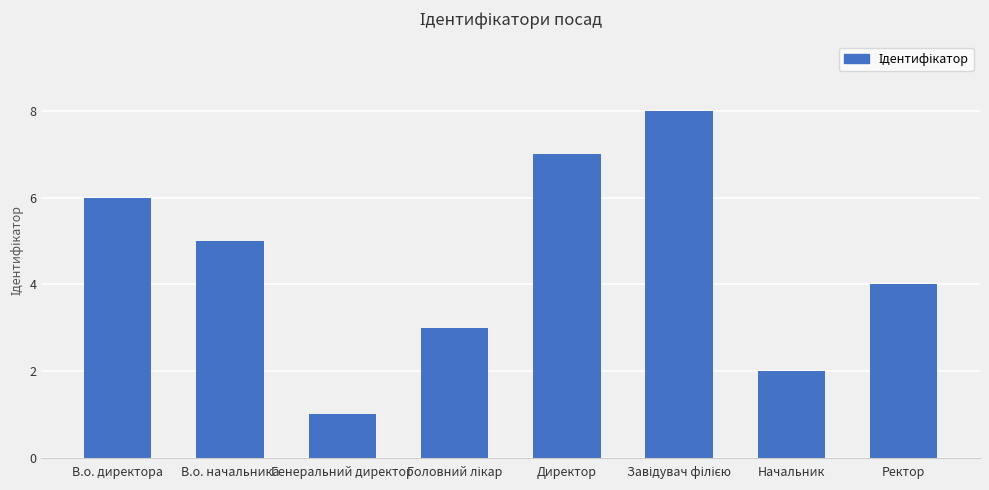

How many bars are there in total?

8